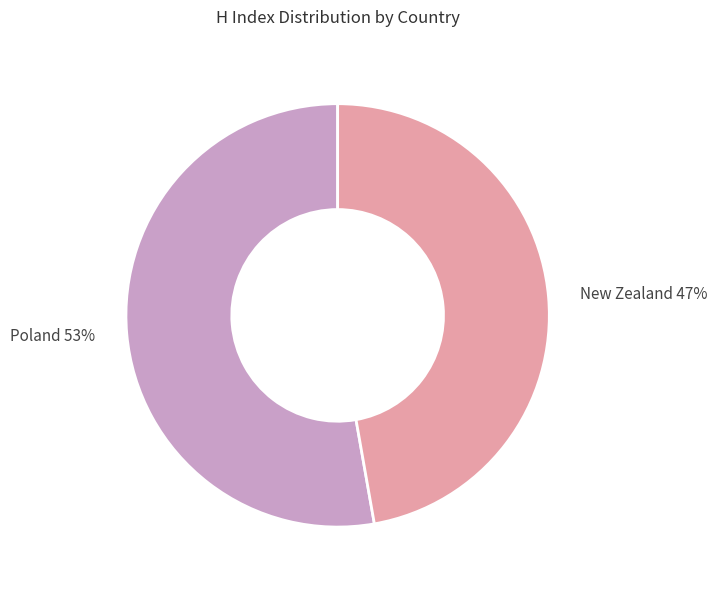

True or false: New Zealand accounts for 52% of the total.

False